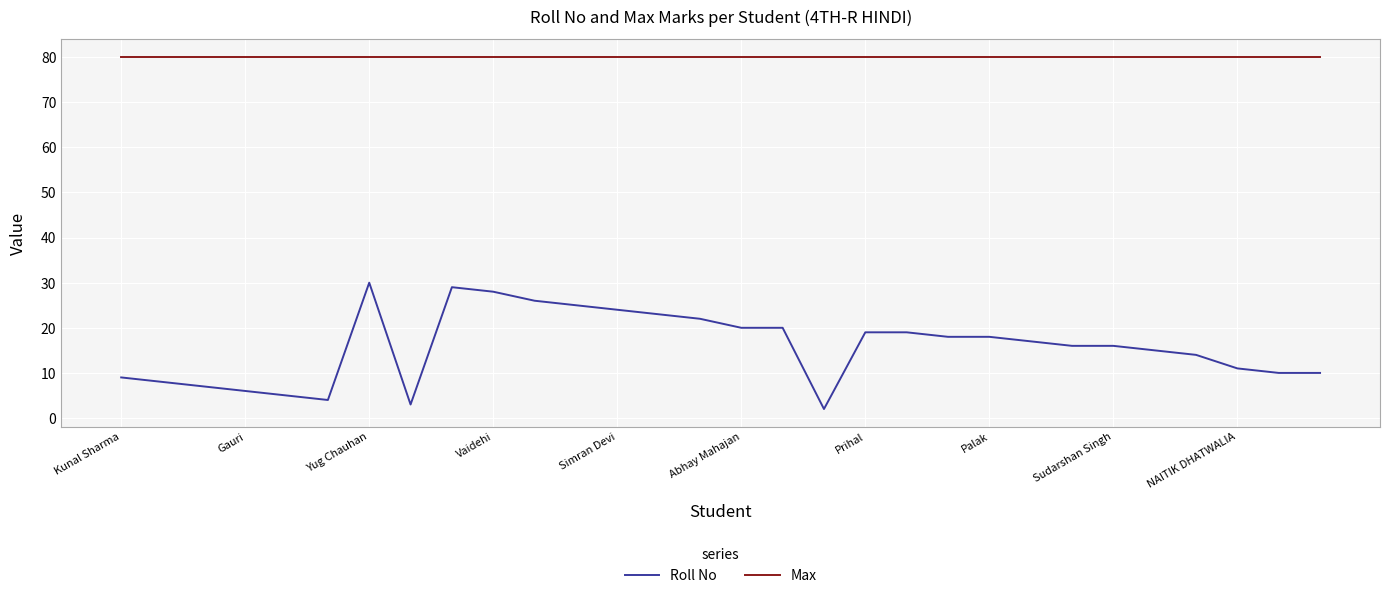

What is the maximum value for Roll No?

30